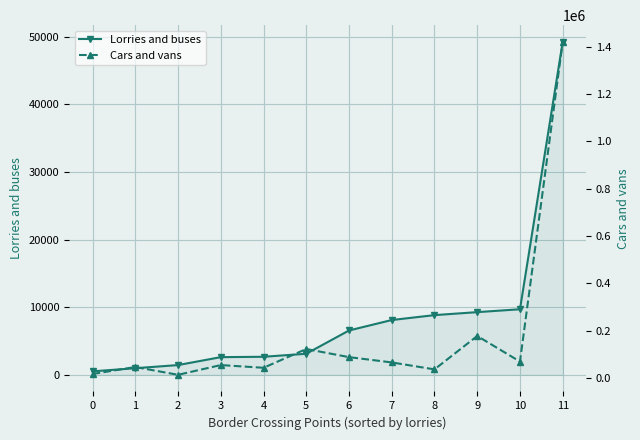

What is the sum of the Lorries and buses values at 8 and 0?

9344